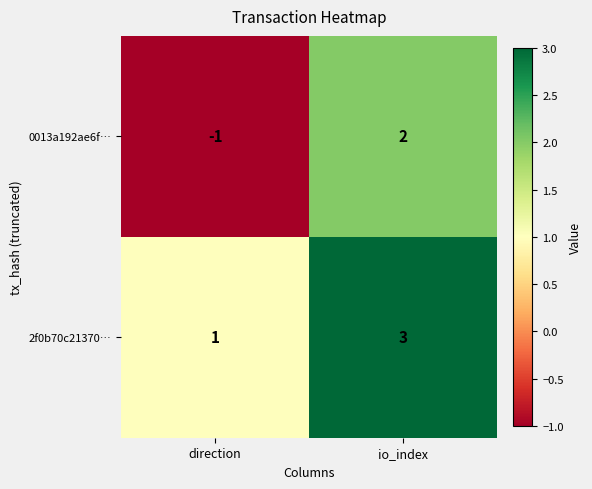

What is the difference between the 0013a192ae6f… values at direction and io_index?

3